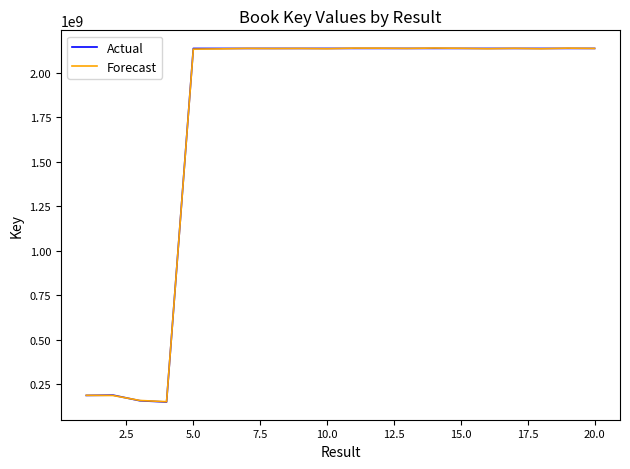

What is the smallest value displayed?

148434394.0